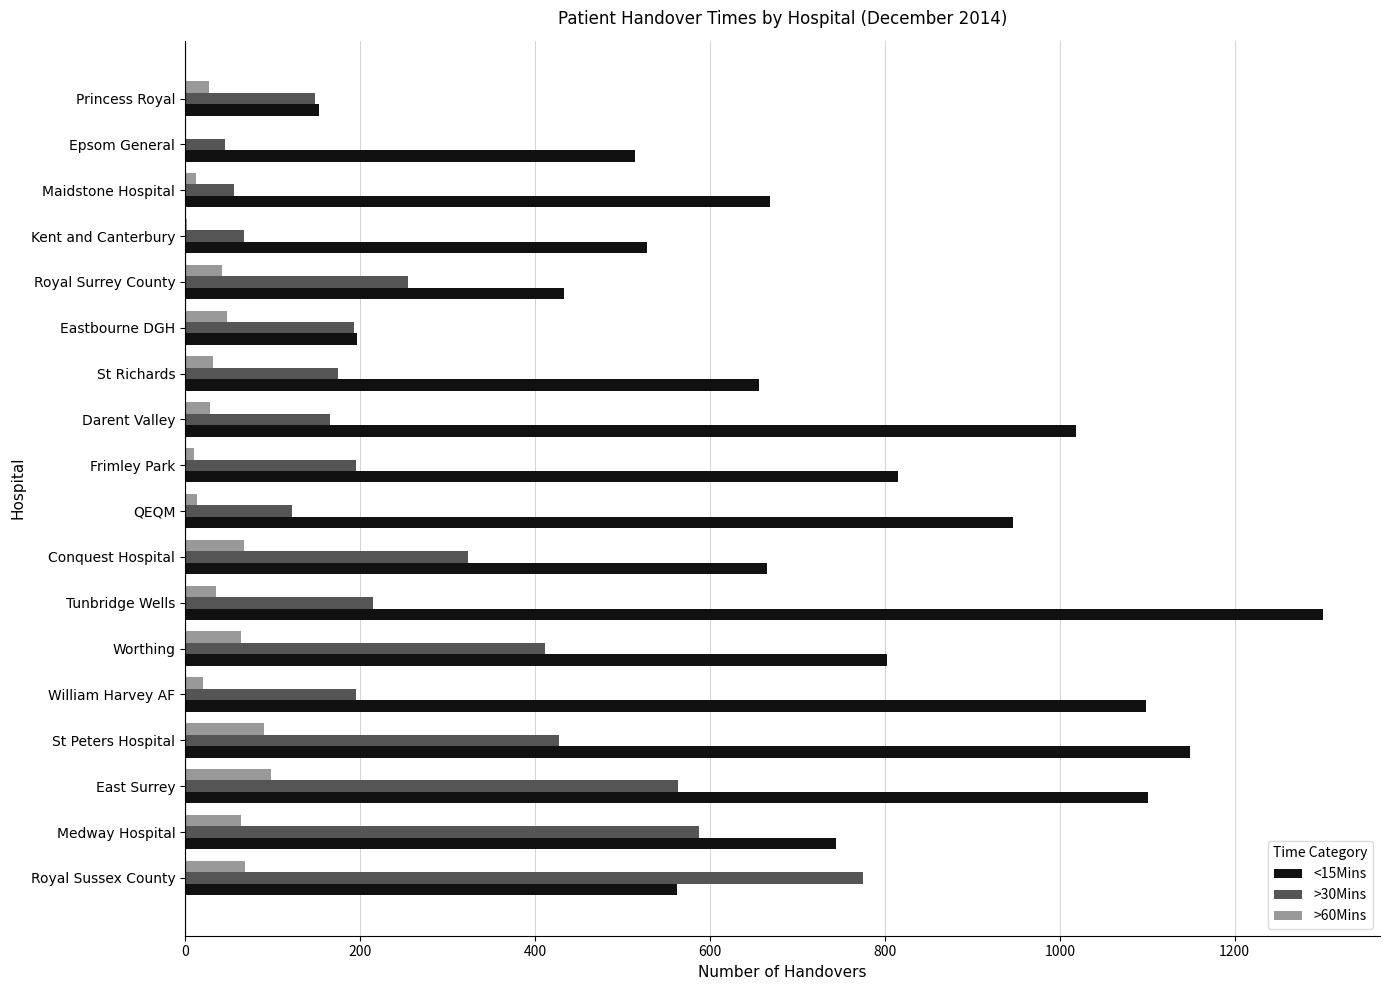

Between Worthing and Conquest Hospital, which series saw the biggest shift?

<15Mins